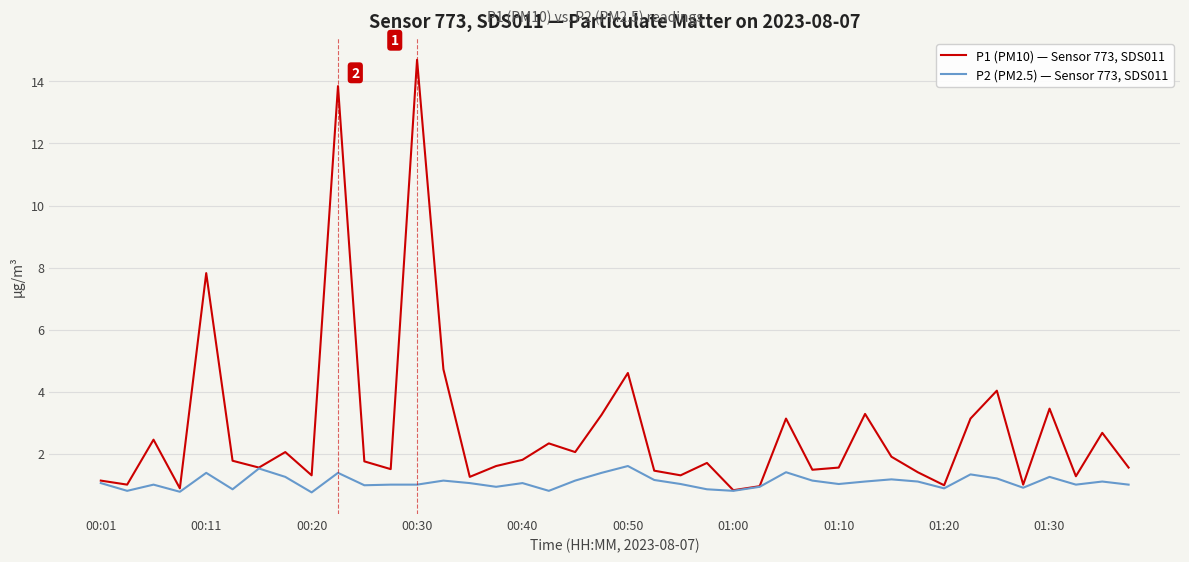

How many lines are shown in the chart?

2